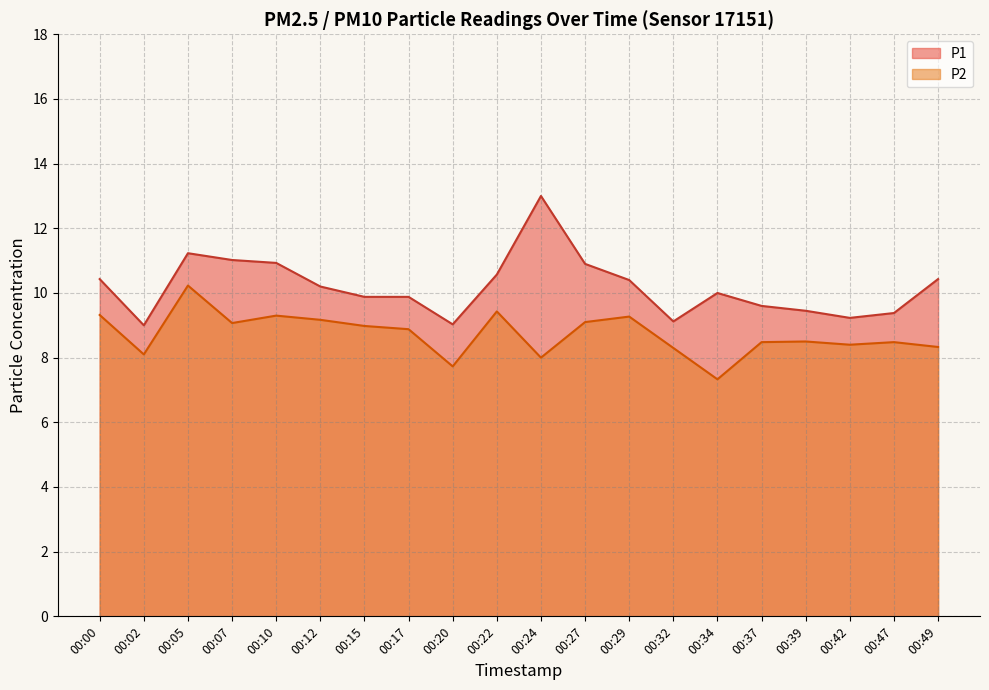

What is the value of the P2 point at the 6th from the left?

9.2